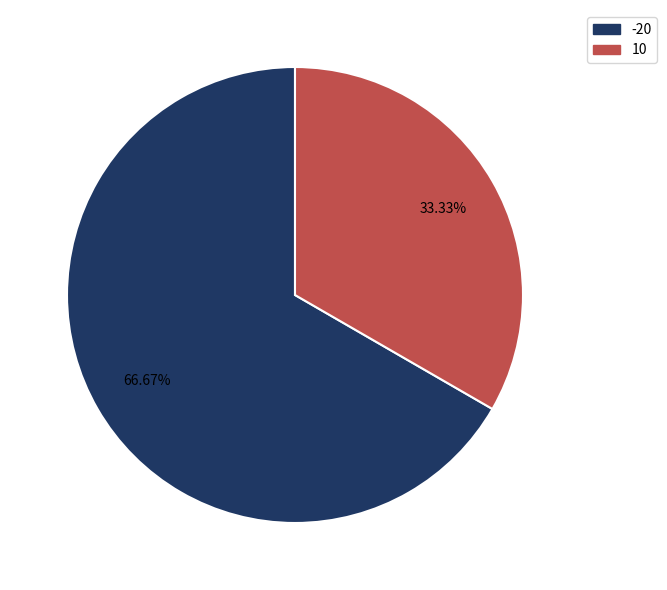

How many segments does this pie chart have?

2